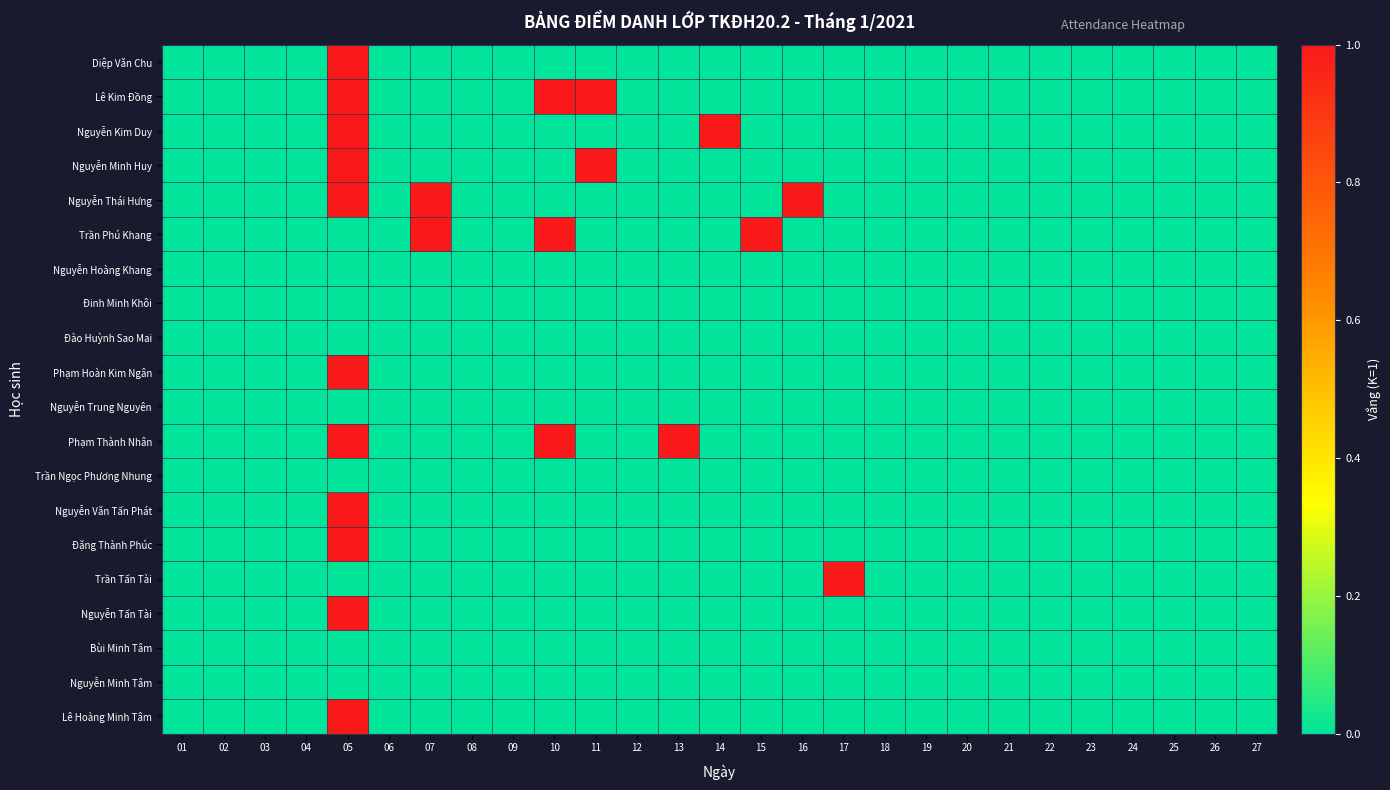

At 25, list the series in order from largest to smallest.

Diệp Văn Chu, Lê Kim Đồng, Nguyễn Kim Duy, Nguyễn Minh Huy, Nguyễn Thái Hưng, Trần Phú Khang, Nguyễn Hoàng Khang, Đinh Minh Khôi, Đào Huỳnh Sao Mai, Phạm Hoàn Kim Ngân, Nguyễn Trung Nguyên, Phạm Thành Nhân, Trần Ngọc Phương Nhung, Nguyễn Văn Tấn Phát, Đặng Thành Phúc, Trần Tấn Tài, Nguyễn Tấn Tài, Bùi Minh Tâm, Nguyễn Minh Tâm, Lê Hoàng Minh Tâm